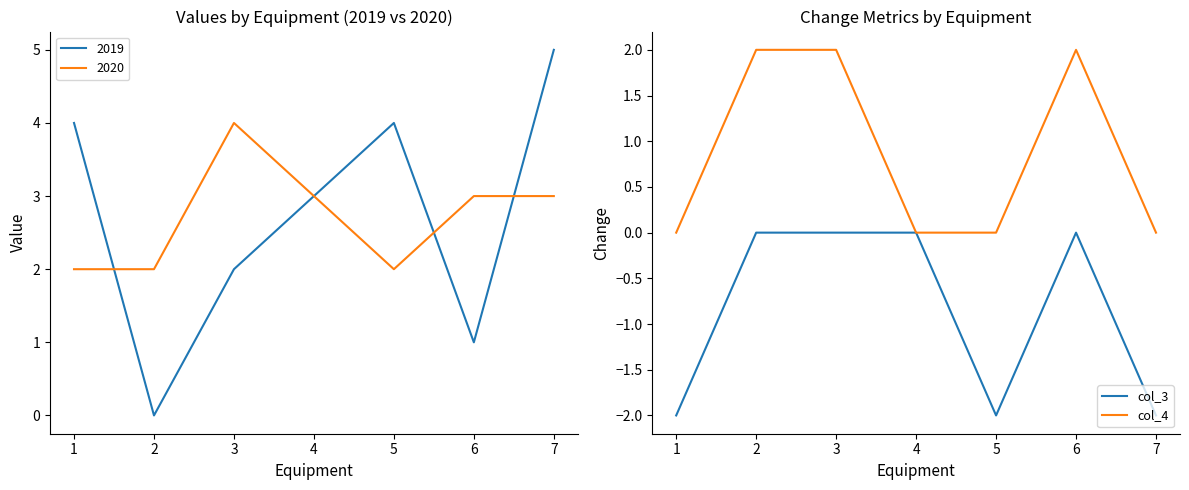

What is the total value across all series at 7?

-2